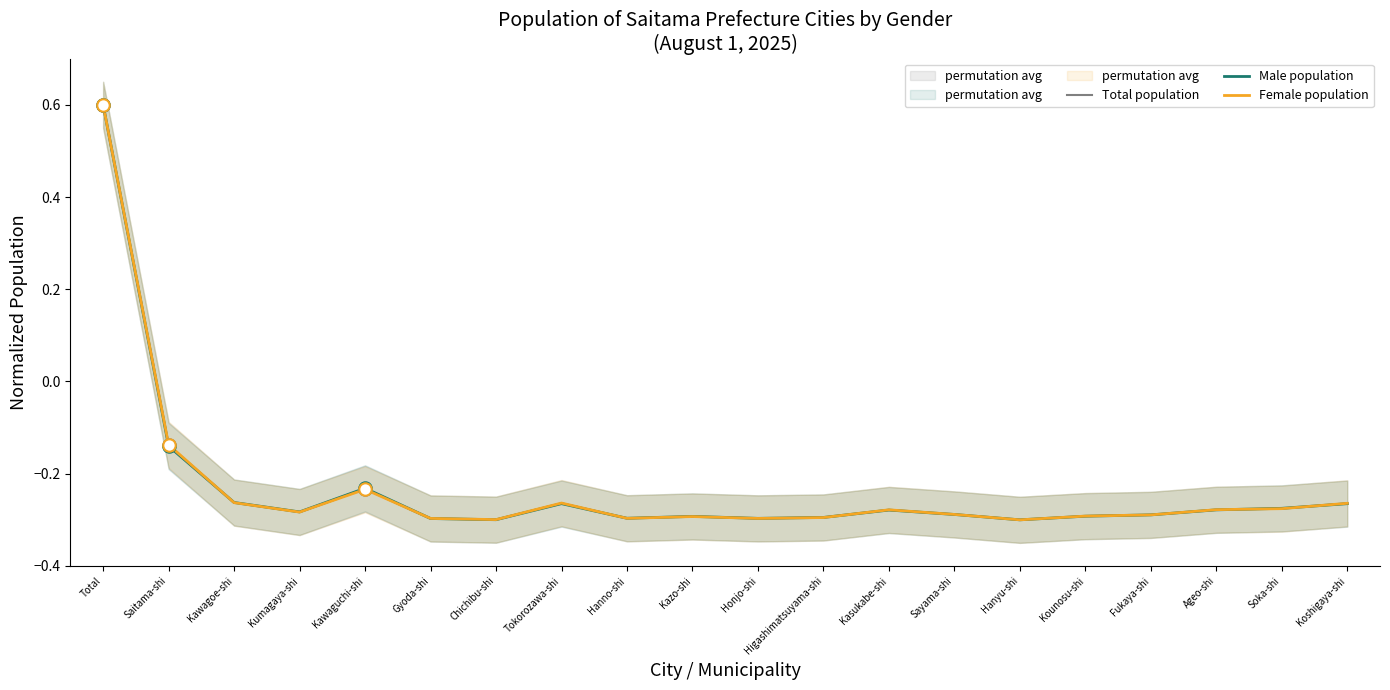

Is the value of Female population at Kumagaya-shi greater than the value of Total population at Kounosu-shi?

Yes